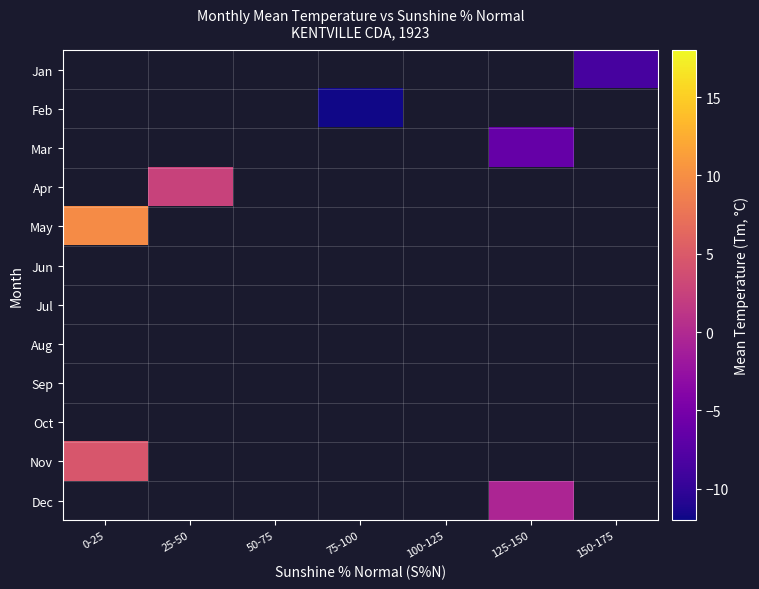

Which has a higher value, 150-175 or 0-25?

0-25